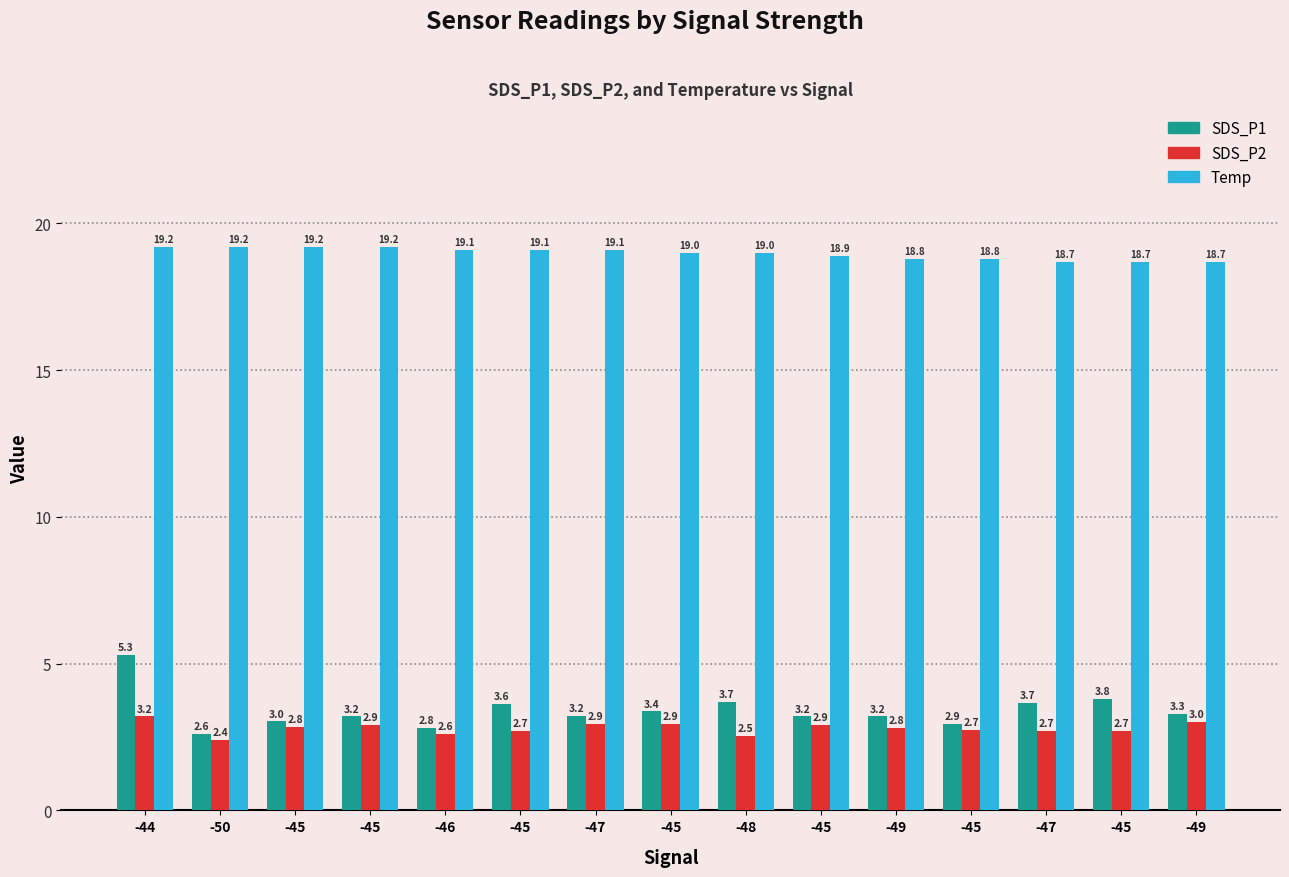

Reading left to right, transcribe all the data shown in this chart.

SDS_P1: 5.3	2.6	3.0	3.2	2.8	3.6	3.2	3.4	3.7	3.2	3.2	2.9	3.7	3.8	3.3
SDS_P2: 3.2	2.4	2.8	2.9	2.6	2.7	2.9	2.9	2.5	2.9	2.8	2.7	2.7	2.7	3.0
Temp: 19.2	19.2	19.2	19.2	19.1	19.1	19.1	19.0	19.0	18.9	18.8	18.8	18.7	18.7	18.7